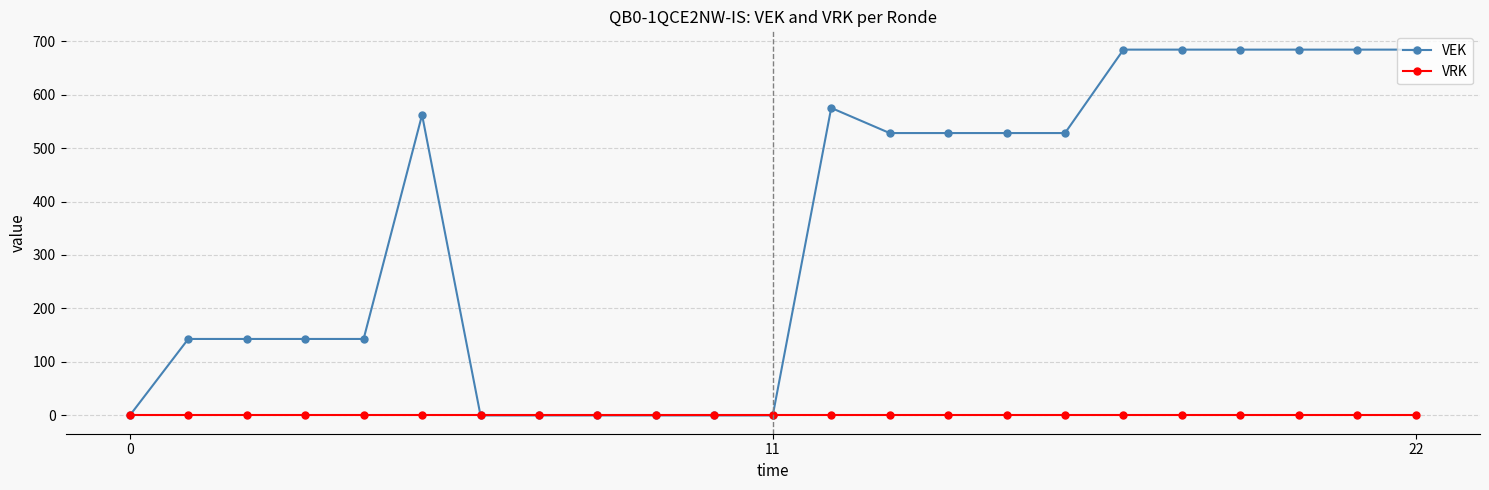

At how many categories does at least one series exceed 310?

12